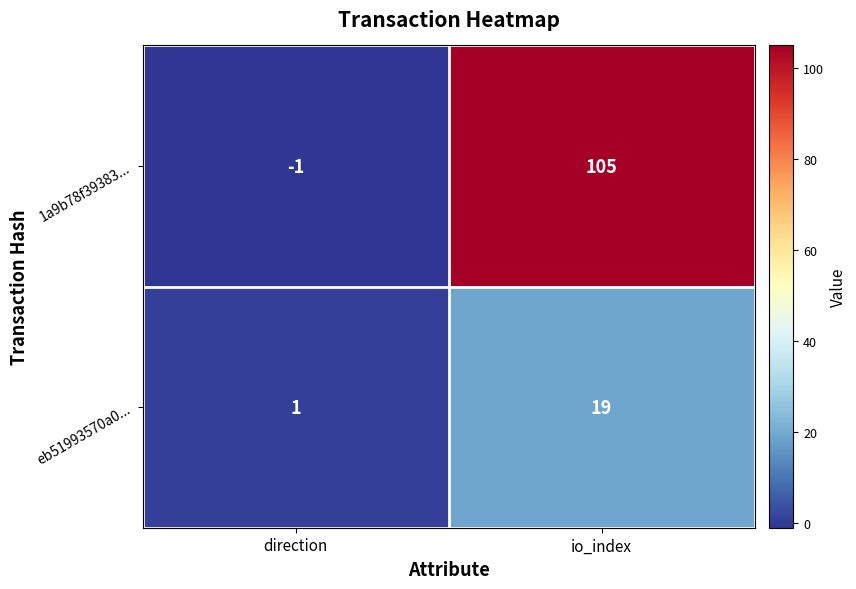

Count the number of data series in this chart.

2